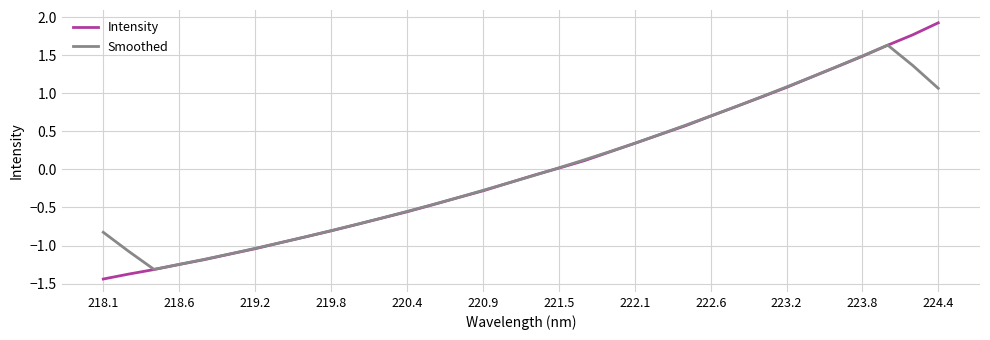

Which series ends up on top after the final intersection of Intensity and Smoothed?

Intensity